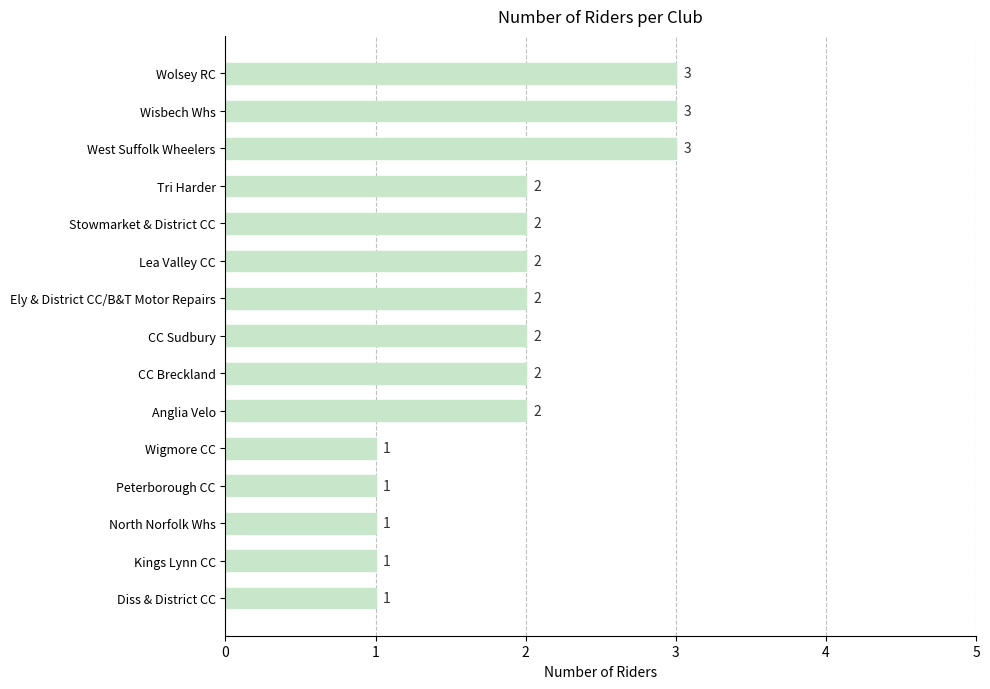

What is the greatest value displayed?

3